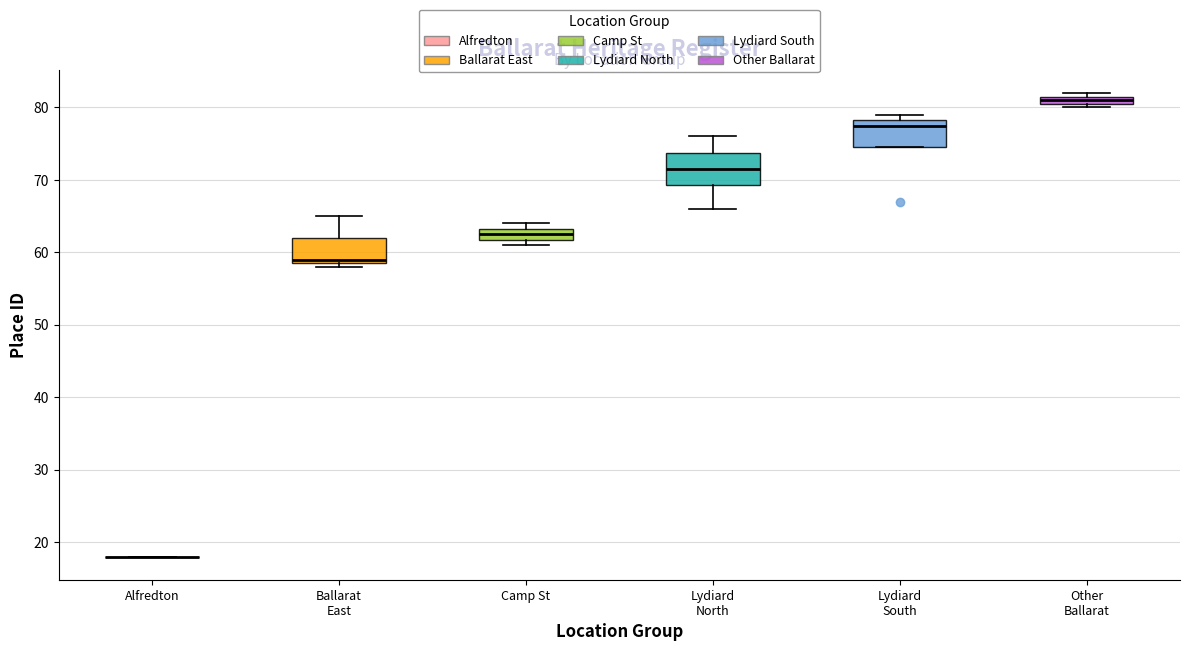

Where is the lower edge of the box for Camp St on the y-axis? The values are not printed on the chart, so give them approximately, as read against the axis.

62